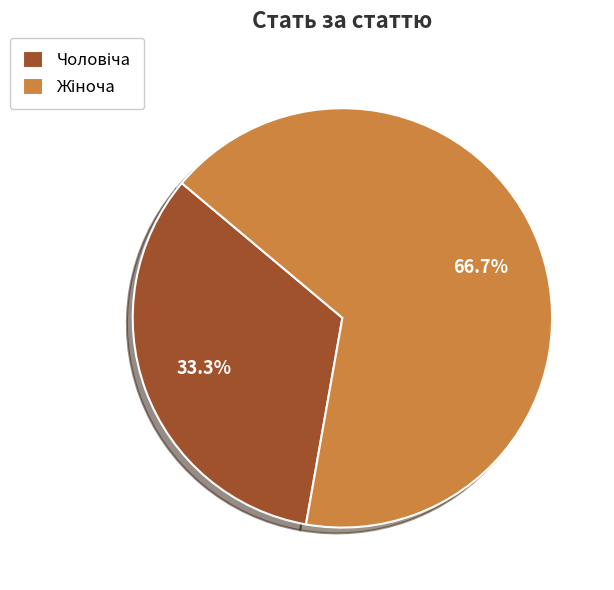

To the nearest percent, what is the difference between the largest and smallest slice percentages?

33%